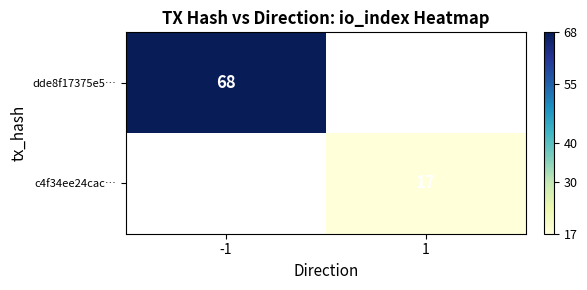

How many categories are shown in the chart?

2